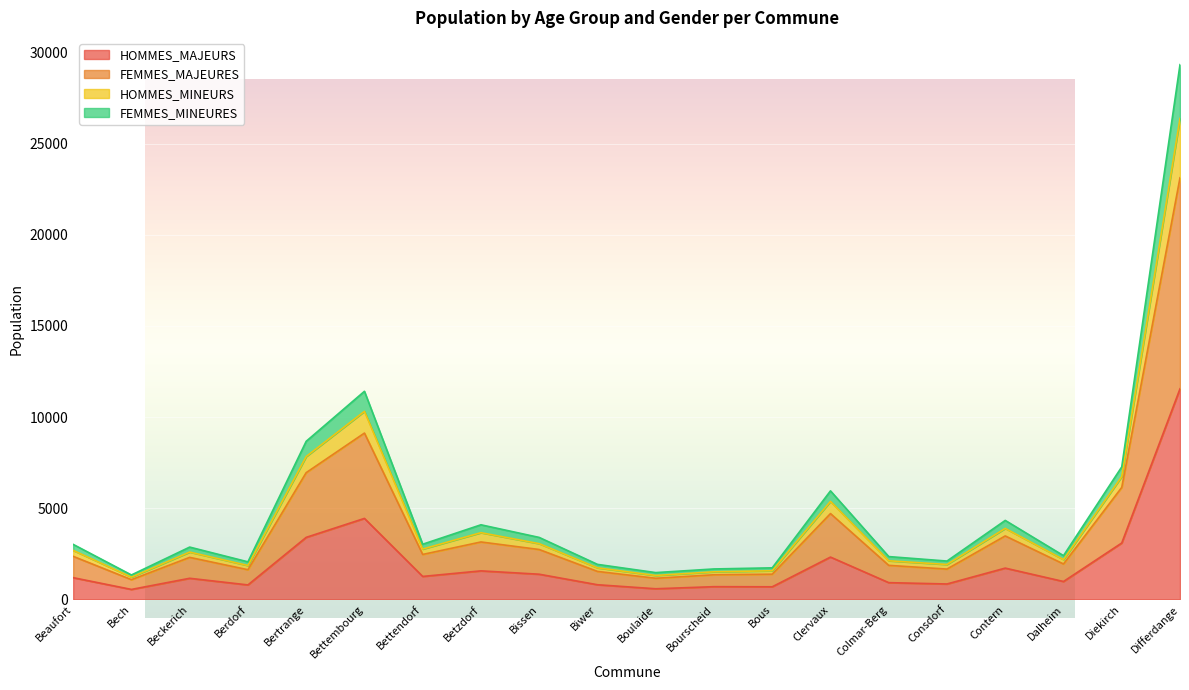

Where is the first local minimum for FEMMES_MINEURES?

Bech